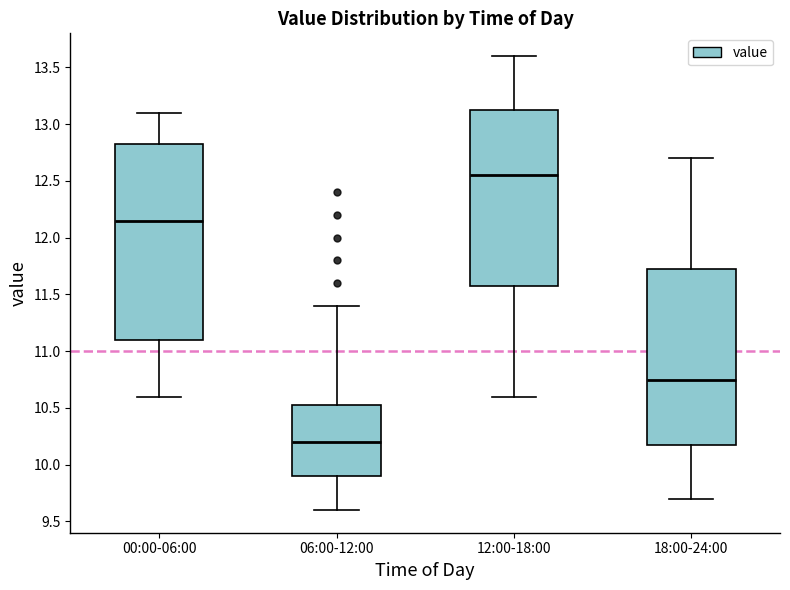

Where does the median line of the box for 12:00-18:00 sit on the y-axis? The values are not printed on the chart, so give them approximately, as read against the axis.

12.55